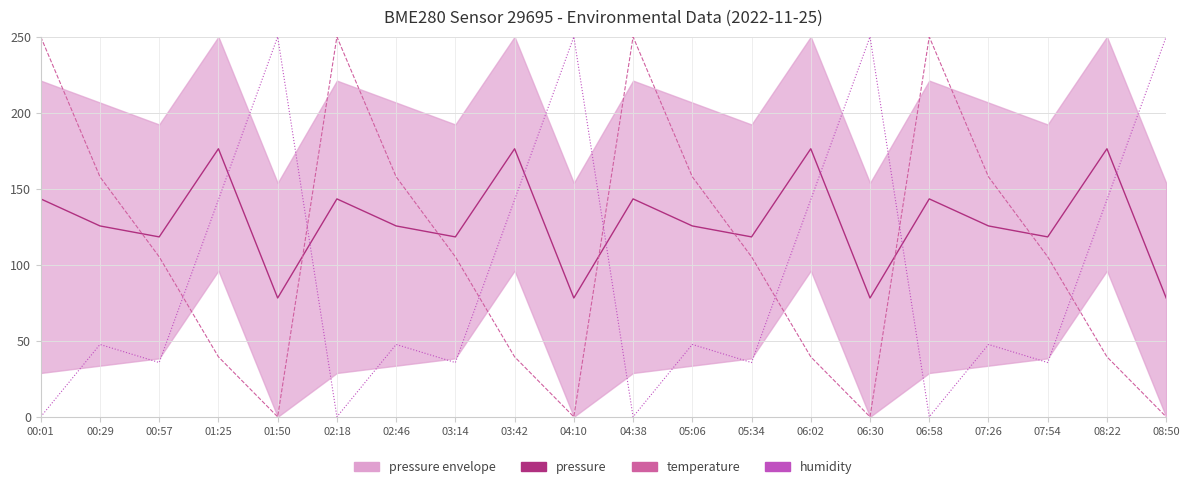

True or false: humidity has a value of 22.2 at 02:46.

False